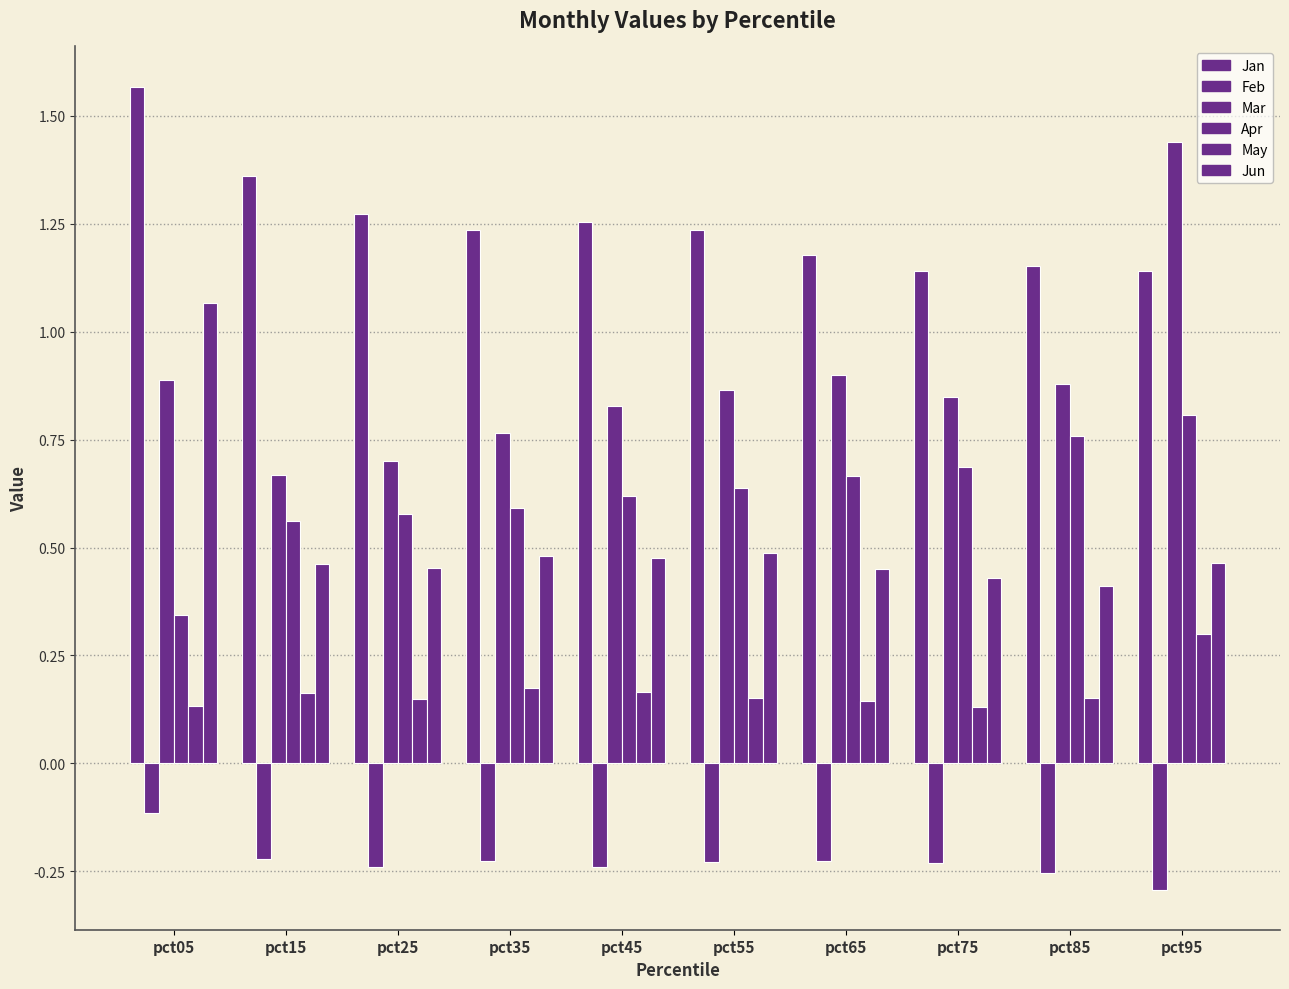

How many categories are shown in the chart?

10